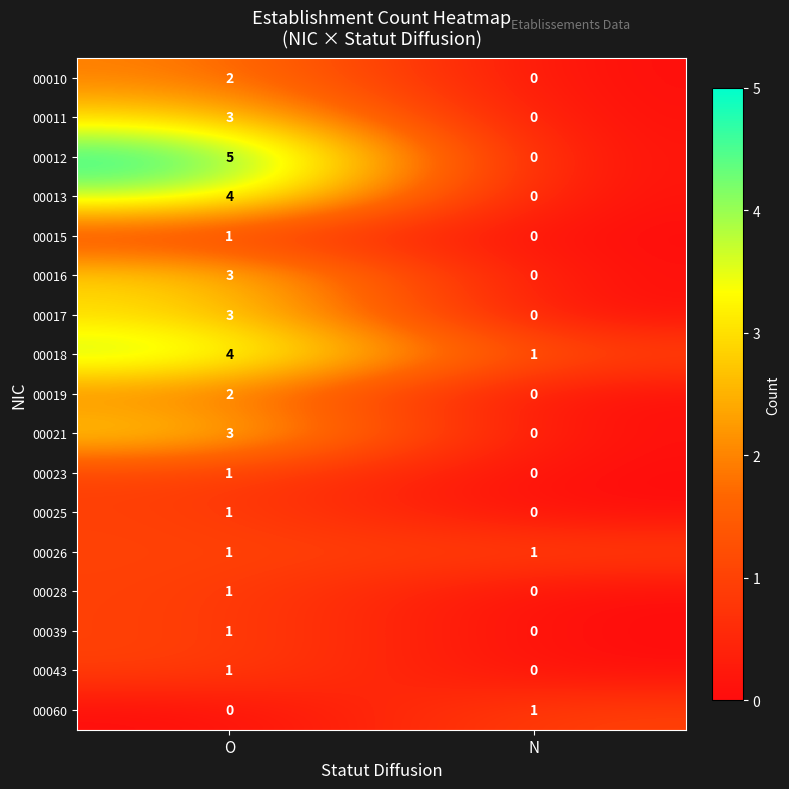

The 00015 series shows -1 at N. True or false?

False